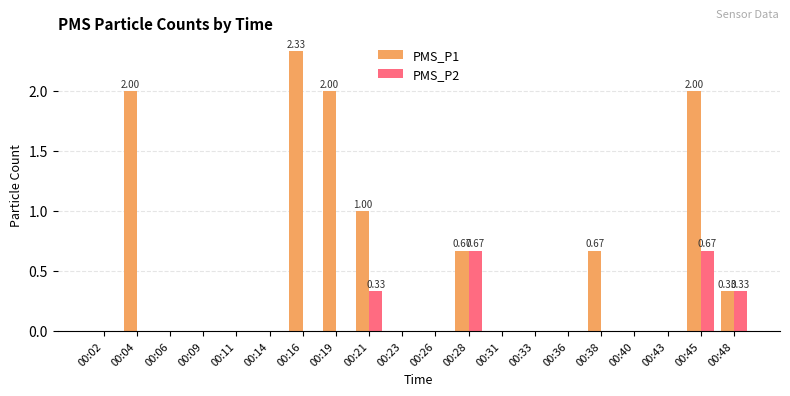

Which series changed the most between 00:19 and 00:48?

PMS_P1